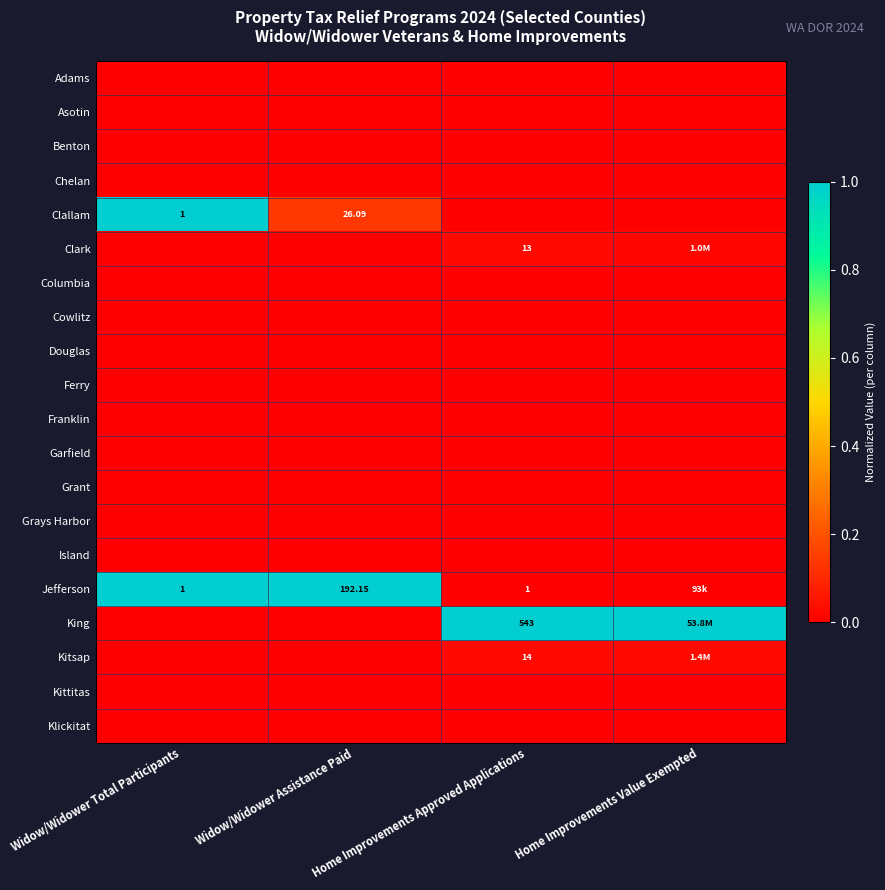

True or false: Jefferson has a value of 1.0 at Widow/Widower Assistance Paid.

True